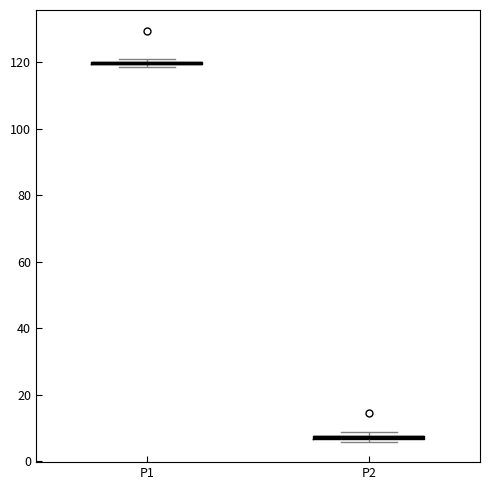

Where is the lower edge of the box for P2 on the y-axis? The values are not printed on the chart, so give them approximately, as read against the axis.

6